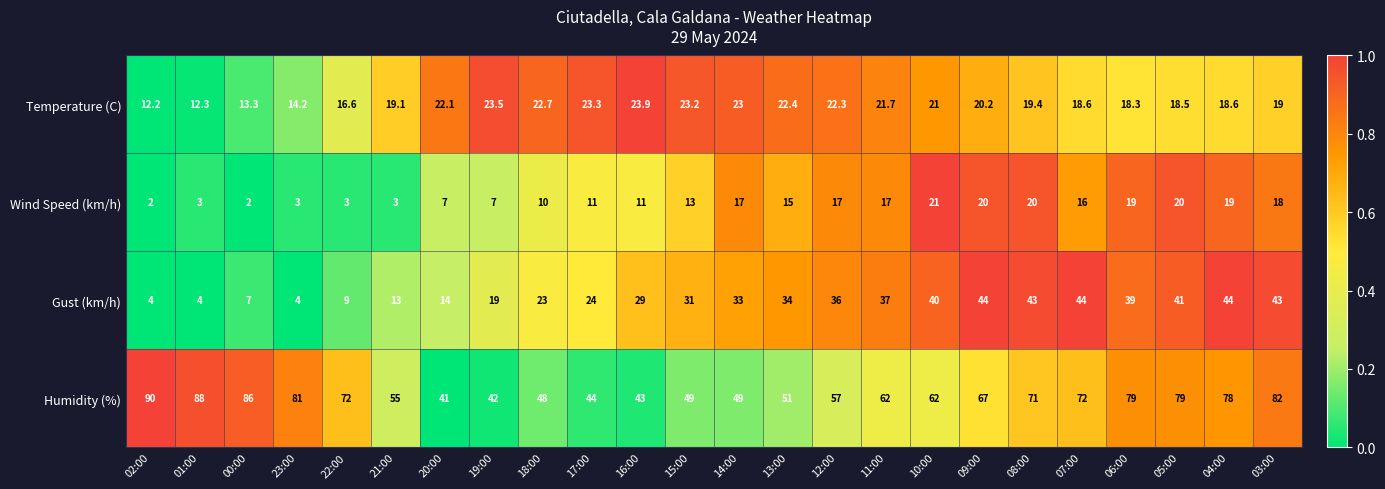

Which series has the largest range (max minus min)?

Humidity (%)